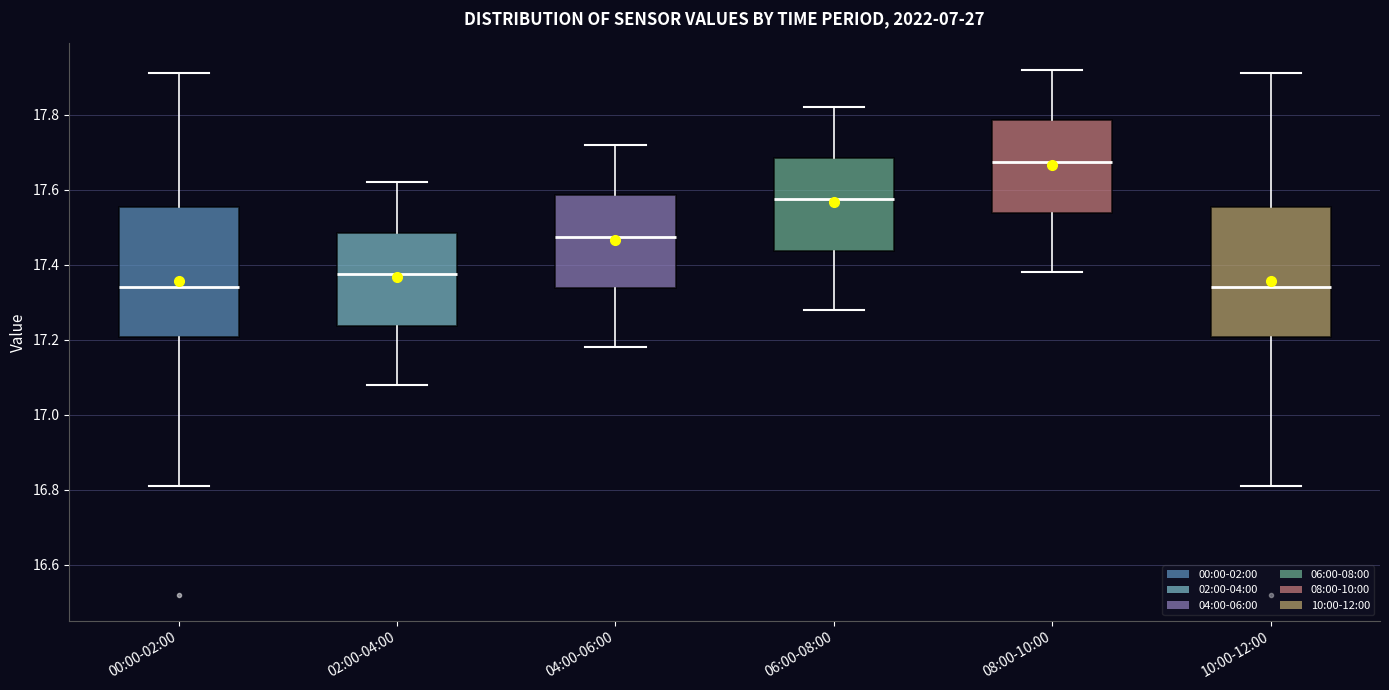

Where is the lower edge of the box for 10:00-12:00 on the y-axis? The values are not printed on the chart, so give them approximately, as read against the axis.

17.20